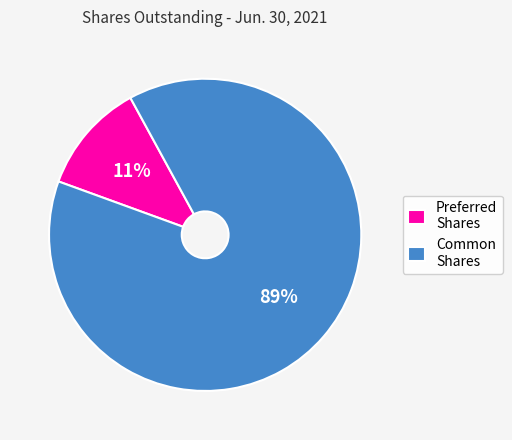

The Preferred Shares slice represents 11% of the pie. True or false?

True